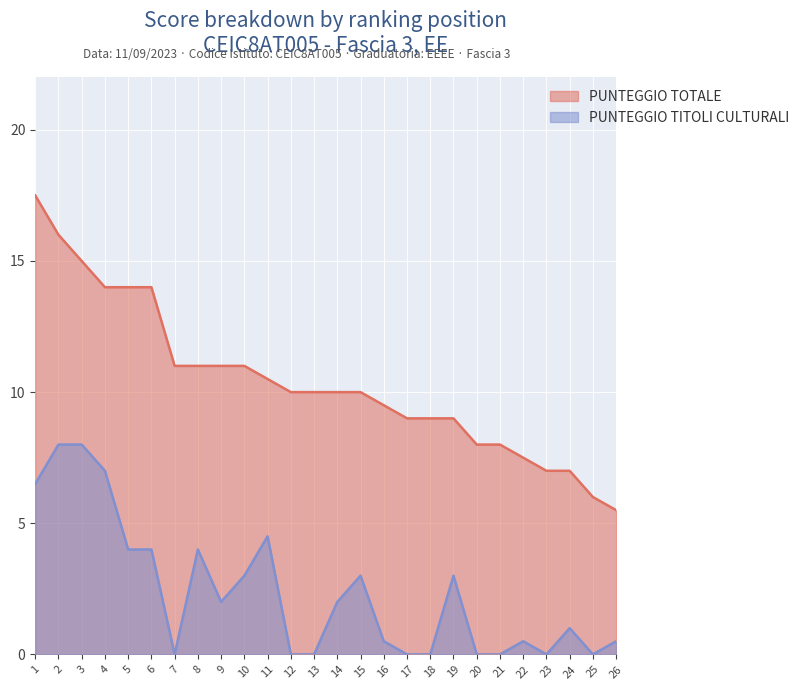

What is the total value across all series at 19?

12.0